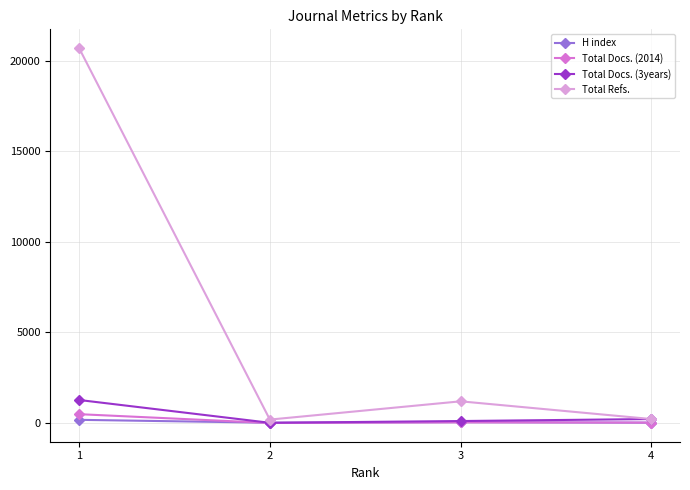

Between 1 and 4, which series saw the biggest shift?

Total Refs.